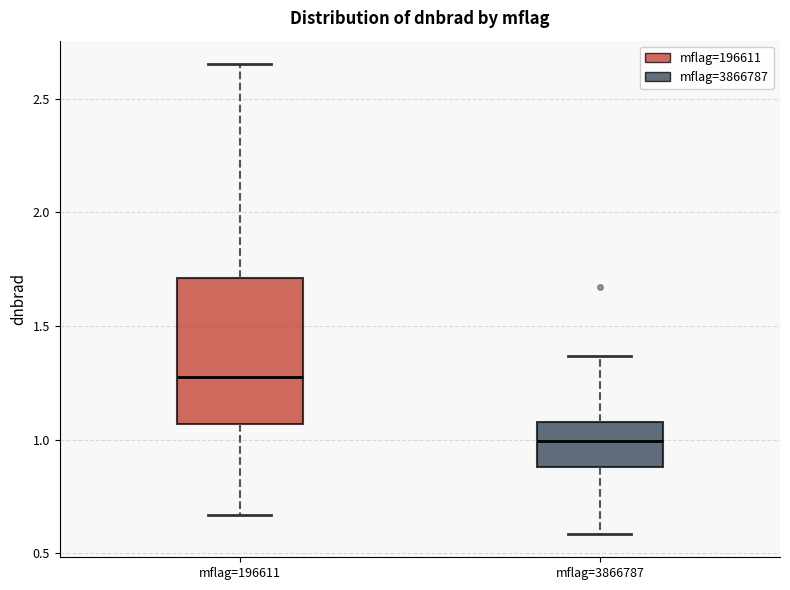

Reading left to right, transcribe this box plot: for each box, give where its median line is, the range the box spans, and where its two whiskers end, as read against the y-axis. The values are not printed on the chart, so give them approximately, as read against the axis.

mflag=196611: median 1.25, box 1.05 to 1.70, whiskers 0.65 to 2.65
mflag=3866787: median 1.00, box 0.90 to 1.10, whiskers 0.60 to 1.35